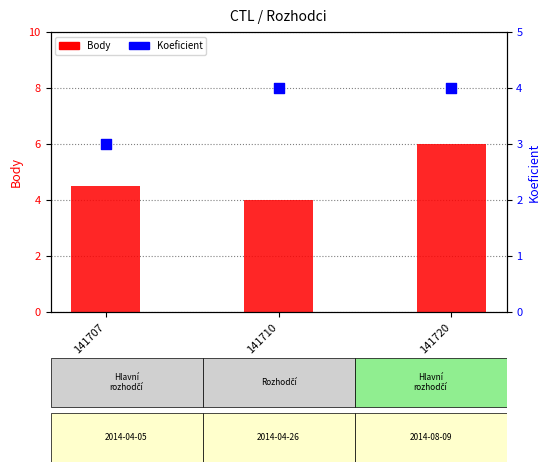

Which series has the largest Y range (max minus min)?

Body